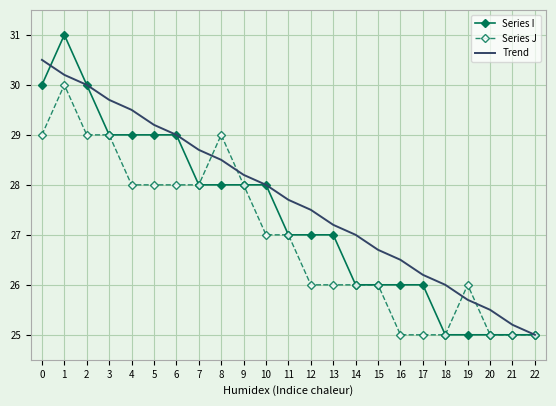

True or false: Trend and Series J intersect in this chart.

True